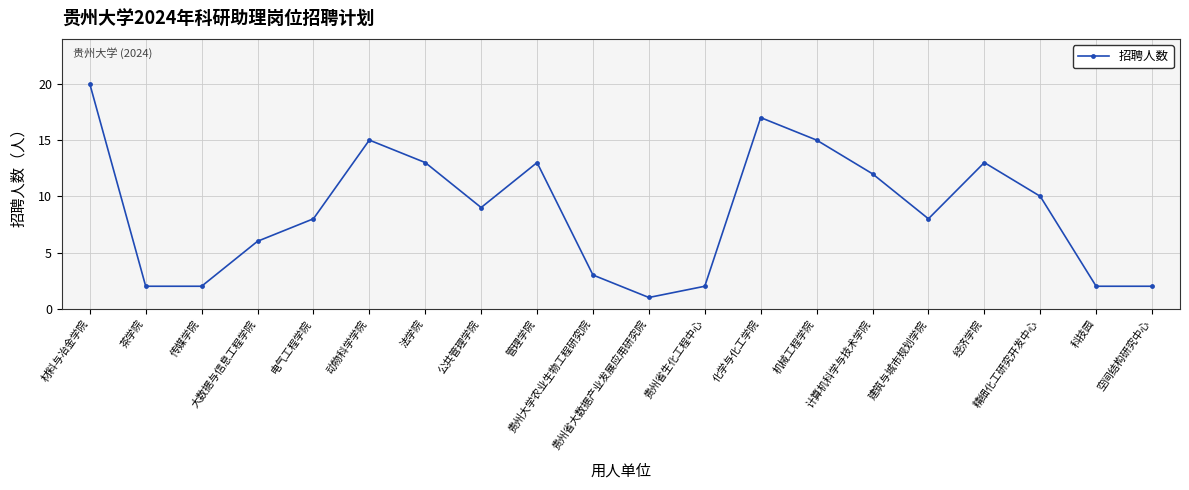

How many points are higher than both their immediate neighbors (excluding endpoints)?

4